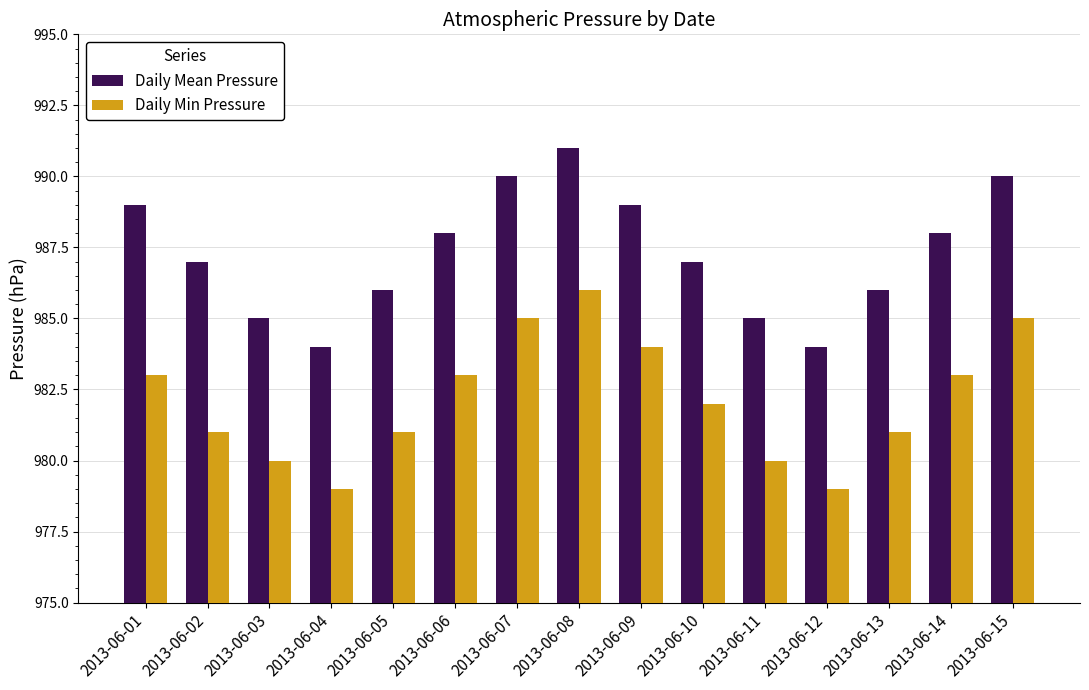

What is the difference between the maximum and minimum values in the Daily Min Pressure series?

7